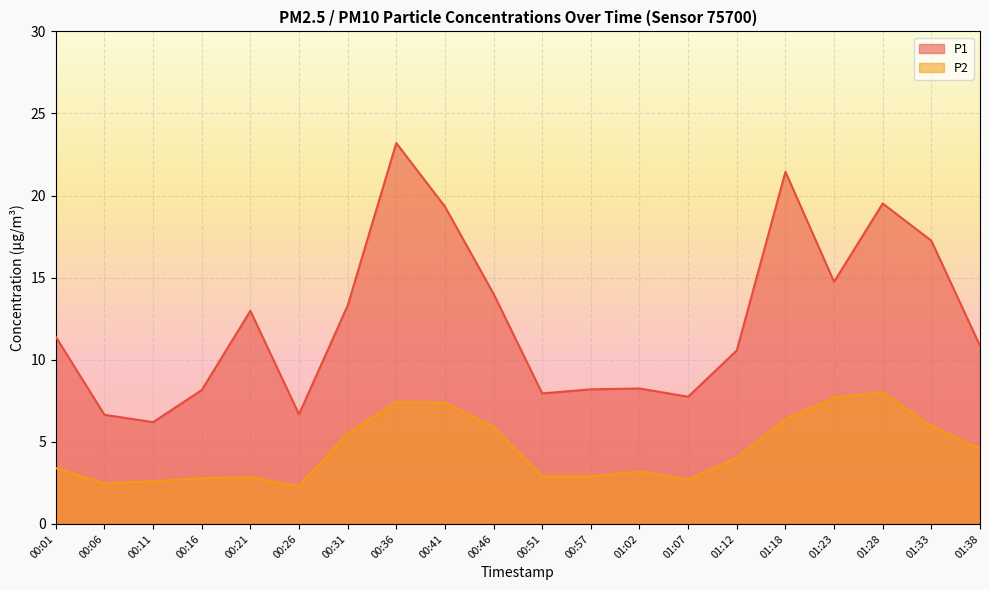

What are all the series names shown in the legend?

P1, P2